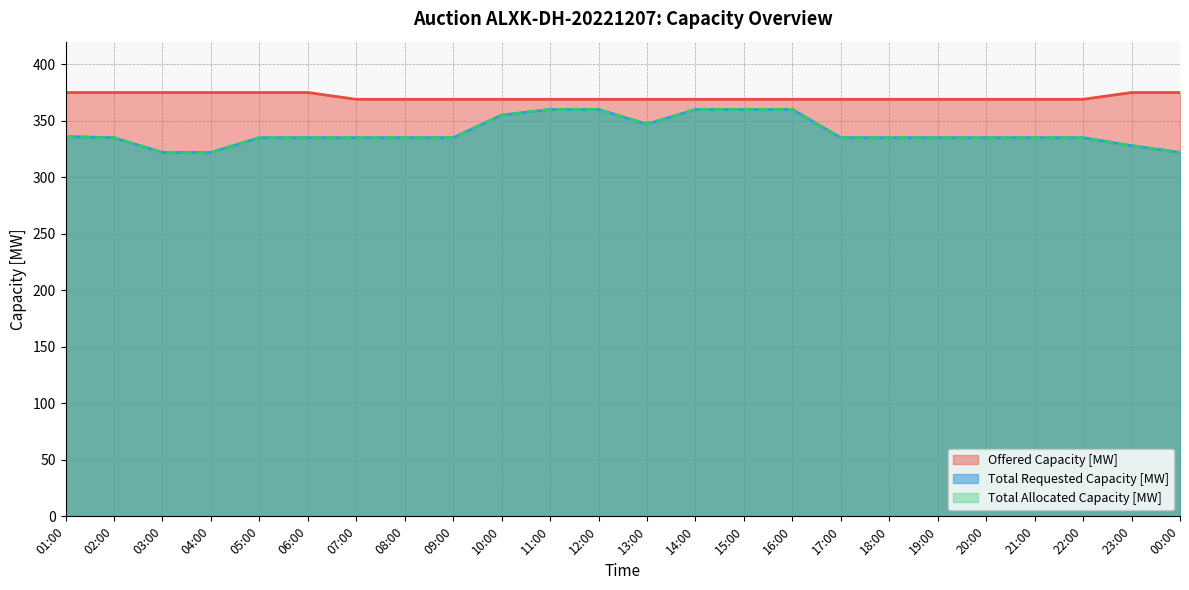

True or false: Offered Capacity [MW] and Total Requested Capacity [MW] cross at least once.

False